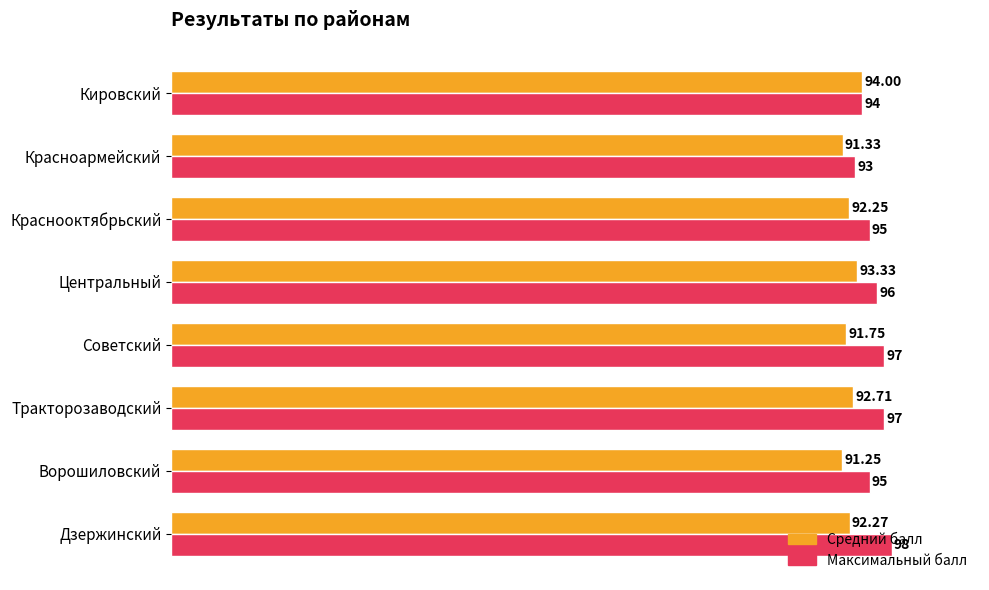

Which series has the largest total across all categories?

Максимальный балл